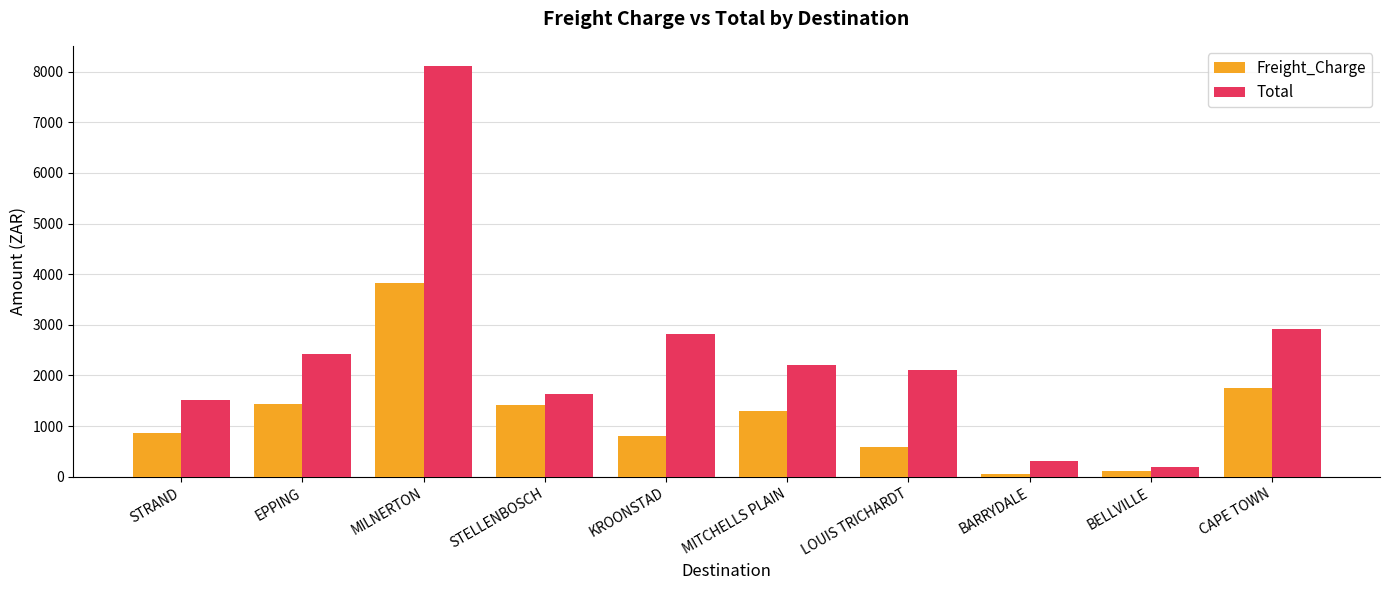

What is the total value across all series at LOUIS TRICHARDT?

2706.2